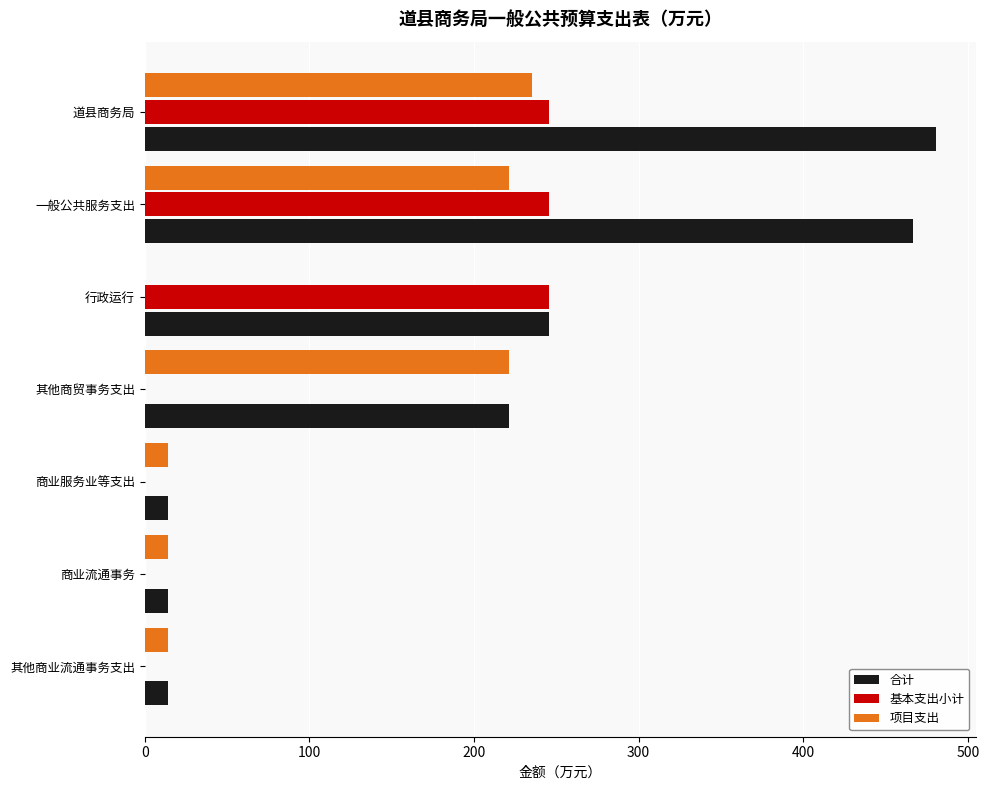

What is the sum of the 合计 values at 商业流通事务 and 商业服务业等支出?

27.8